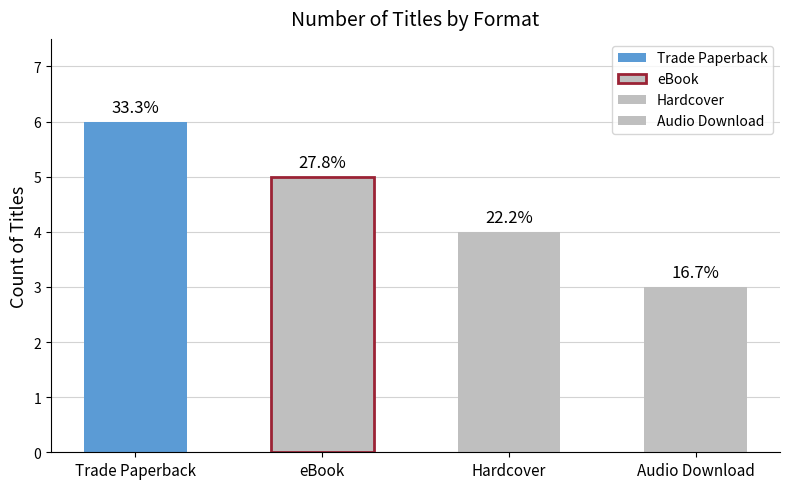

What is the sum of the values at eBook and Trade Paperback?

11